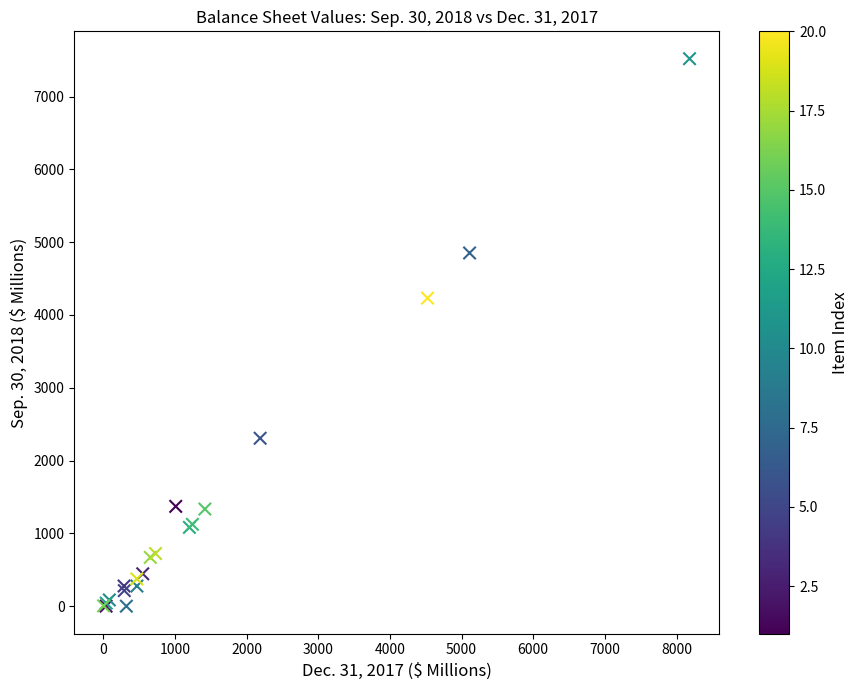

What Y value in the scatter plot is closest to 3760?

4232.1